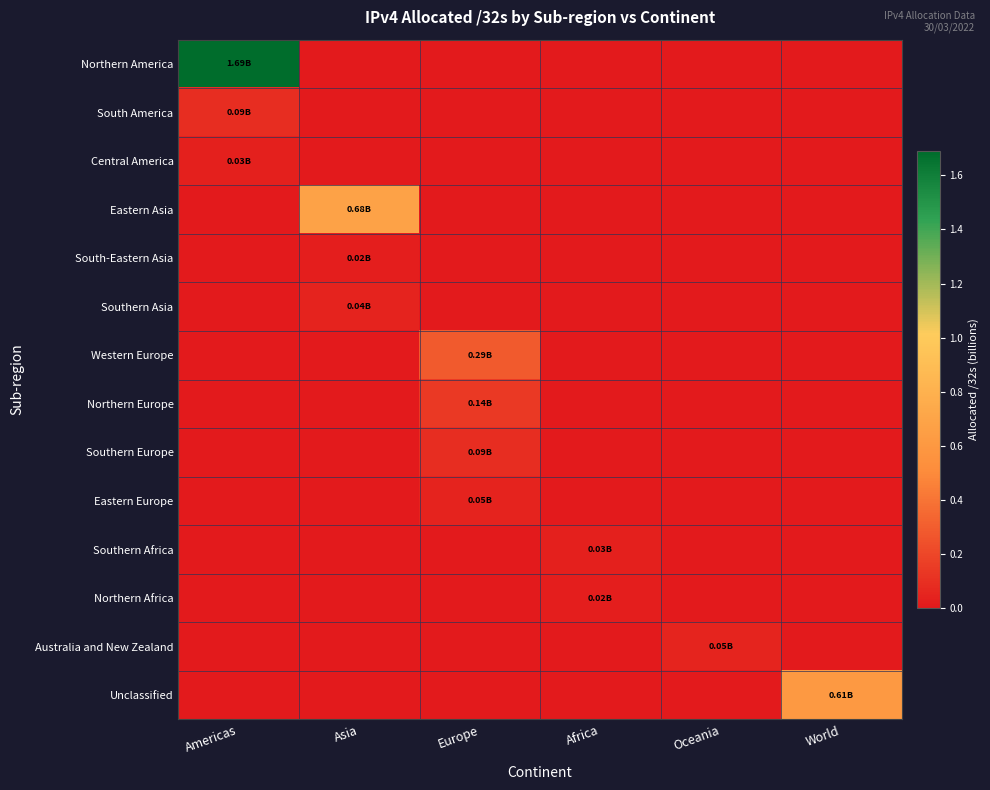

Reading left to right, what are all the values shown in this chart?

Northern America: Americas=1.7	Asia=0.0	Europe=0.0	Africa=0.0	Oceania=0.0	World=0.0
South America: Americas=0.1	Asia=0.0	Europe=0.0	Africa=0.0	Oceania=0.0	World=0.0
Central America: Americas=0.0	Asia=0.0	Europe=0.0	Africa=0.0	Oceania=0.0	World=0.0
Eastern Asia: Americas=0.0	Asia=0.7	Europe=0.0	Africa=0.0	Oceania=0.0	World=0.0
South-Eastern Asia: Americas=0.0	Asia=0.0	Europe=0.0	Africa=0.0	Oceania=0.0	World=0.0
Southern Asia: Americas=0.0	Asia=0.0	Europe=0.0	Africa=0.0	Oceania=0.0	World=0.0
Western Europe: Americas=0.0	Asia=0.0	Europe=0.3	Africa=0.0	Oceania=0.0	World=0.0
Northern Europe: Americas=0.0	Asia=0.0	Europe=0.1	Africa=0.0	Oceania=0.0	World=0.0
Southern Europe: Americas=0.0	Asia=0.0	Europe=0.1	Africa=0.0	Oceania=0.0	World=0.0
Eastern Europe: Americas=0.0	Asia=0.0	Europe=0.0	Africa=0.0	Oceania=0.0	World=0.0
Southern Africa: Americas=0.0	Asia=0.0	Europe=0.0	Africa=0.0	Oceania=0.0	World=0.0
Northern Africa: Americas=0.0	Asia=0.0	Europe=0.0	Africa=0.0	Oceania=0.0	World=0.0
Australia and New Zealand: Americas=0.0	Asia=0.0	Europe=0.0	Africa=0.0	Oceania=0.0	World=0.0
Unclassified: Americas=0.0	Asia=0.0	Europe=0.0	Africa=0.0	Oceania=0.0	World=0.6